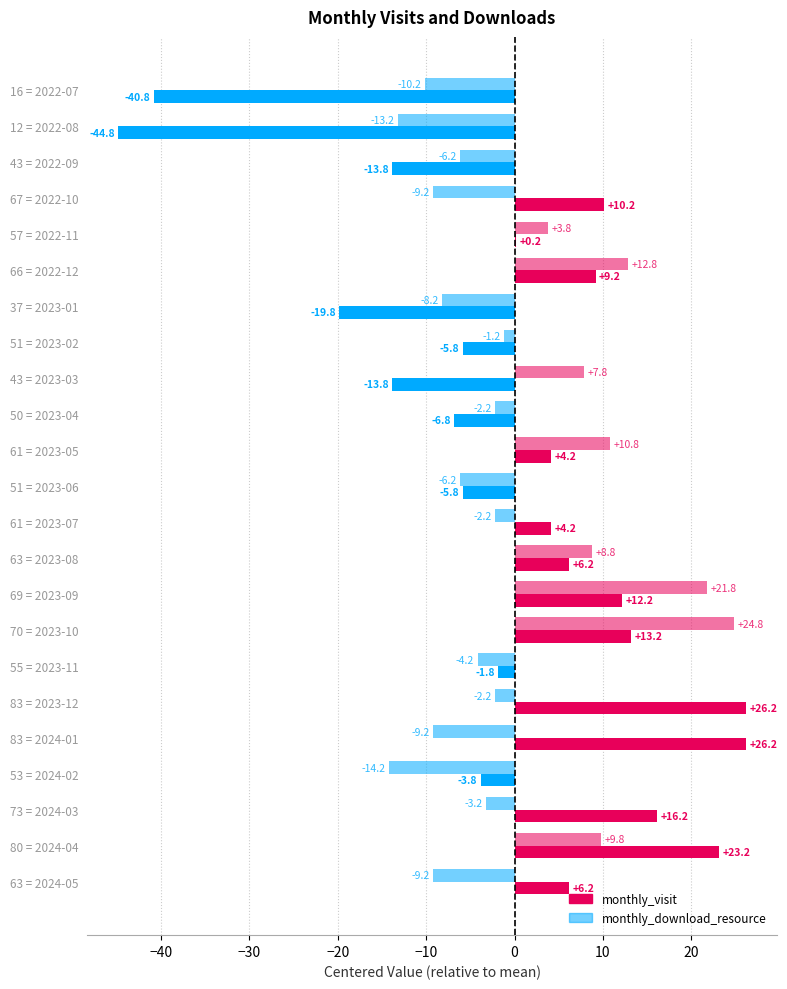

Count the number of data series in this chart.

2